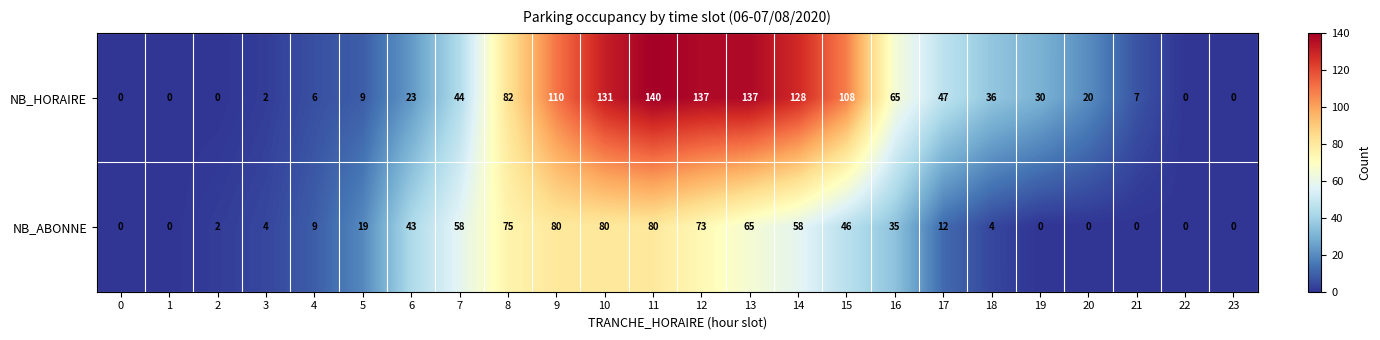

How many positive values does the NB_HORAIRE series have?

19